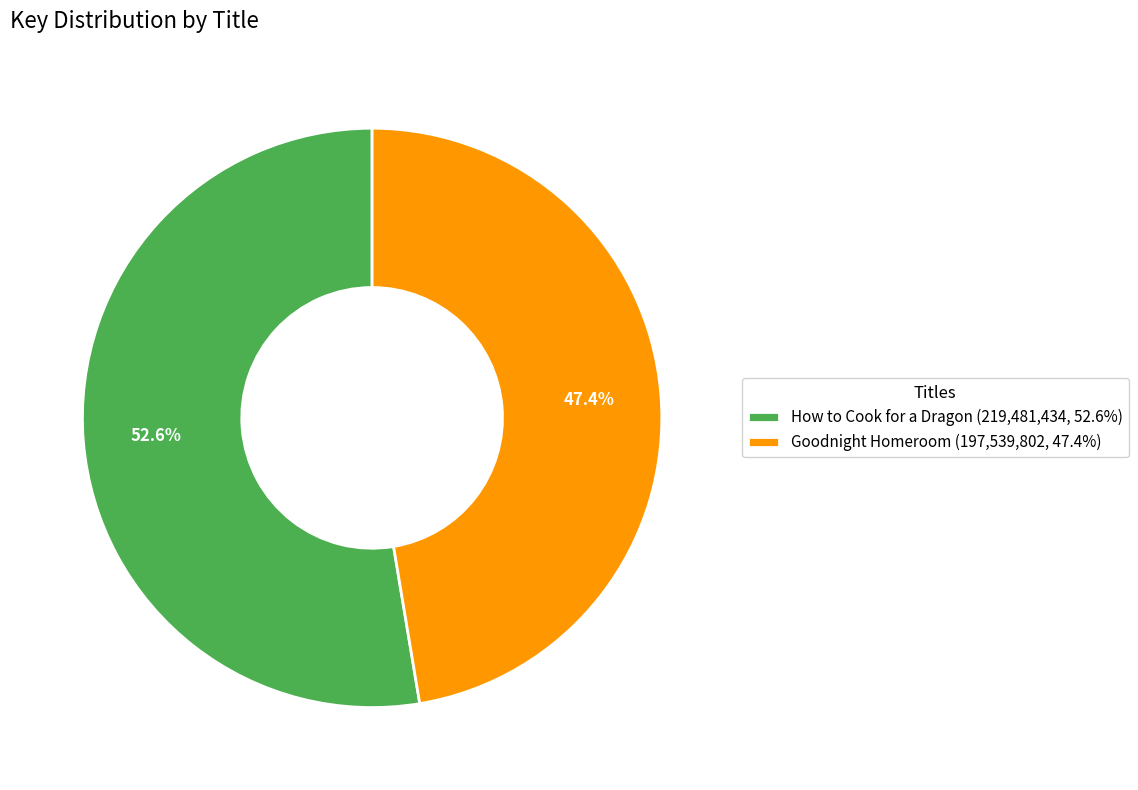

Between How to Cook for a Dragon (219,481,434, 52.6%) and Goodnight Homeroom (197,539,802, 47.4%), which is larger?

How to Cook for a Dragon (219,481,434, 52.6%)